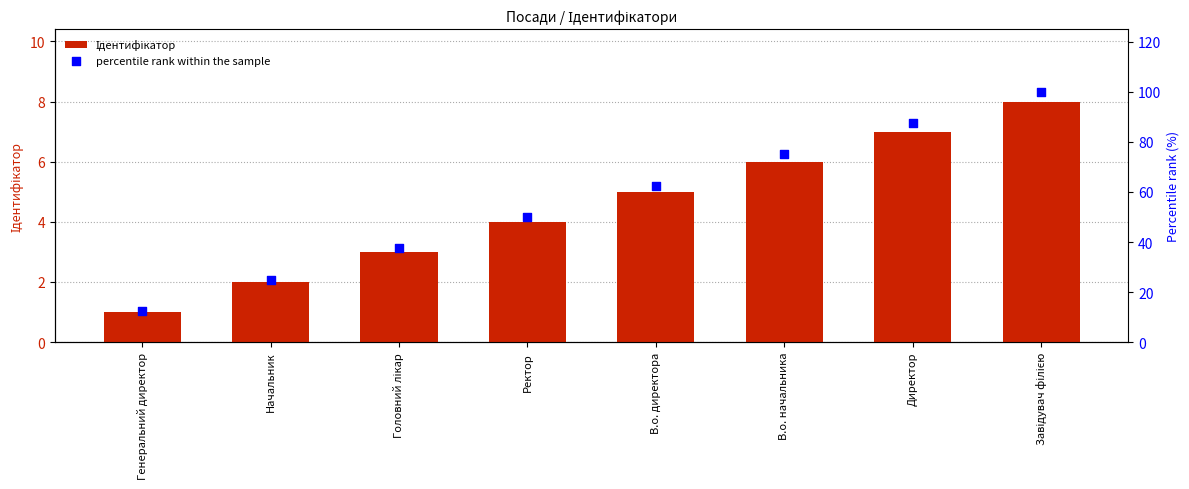

Which series contains the lowest Y value?

Ідентифікатор